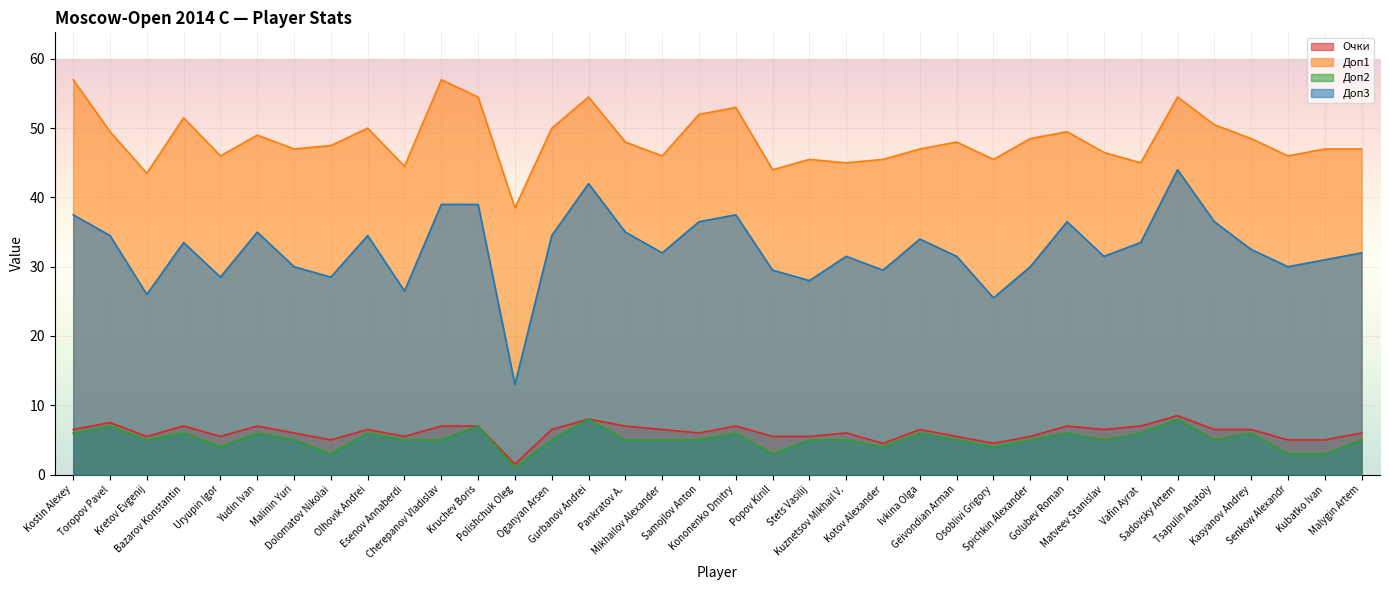

What is the maximum value shown in the chart?

57.0